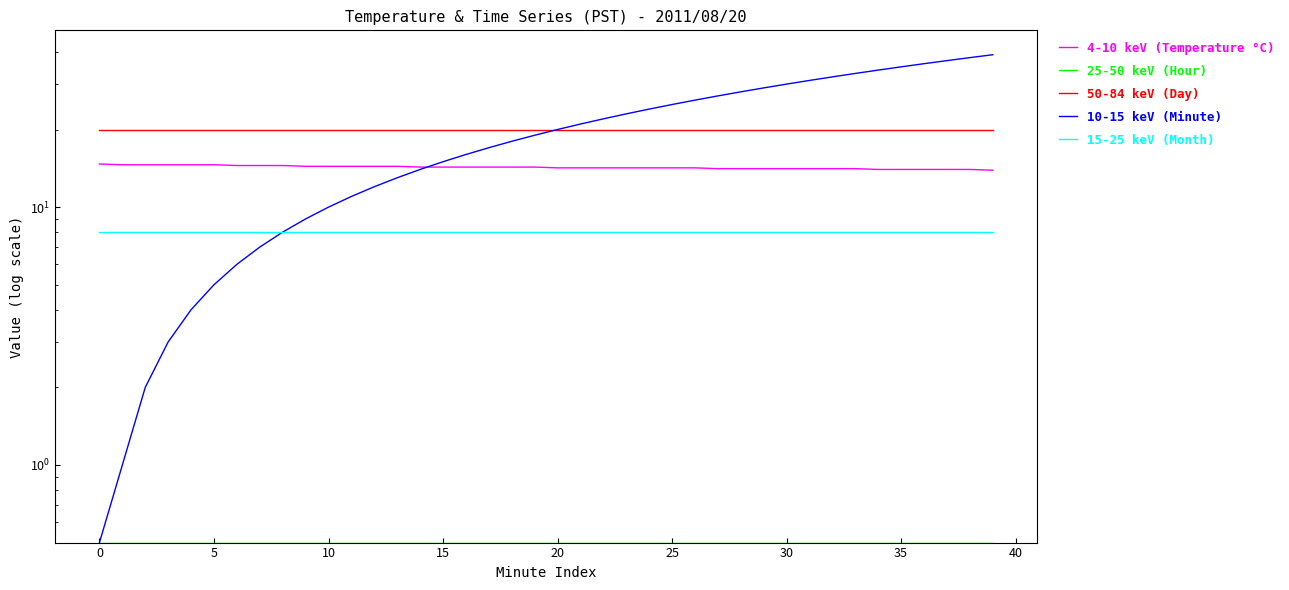

Reading left to right, transcribe all the data shown in this chart.

4-10 keV (Temperature °C): 14.7	14.6	14.6	14.6	14.6	14.6	14.5	14.5	14.5	14.4	14.4	14.4	14.4	14.4	14.3	14.3	14.3	14.3	14.3	14.3	14.2	14.2	14.2	14.2	14.2	14.2	14.2	14.1	14.1	14.1	14.1	14.1	14.1	14.1	14.0	14.0	14.0	14.0	14.0	13.9
25-50 keV (Hour): 0.5	0.5	0.5	0.5	0.5	0.5	0.5	0.5	0.5	0.5	0.5	0.5	0.5	0.5	0.5	0.5	0.5	0.5	0.5	0.5	0.5	0.5	0.5	0.5	0.5	0.5	0.5	0.5	0.5	0.5	0.5	0.5	0.5	0.5	0.5	0.5	0.5	0.5	0.5	0.5
50-84 keV (Day): 20.0	20.0	20.0	20.0	20.0	20.0	20.0	20.0	20.0	20.0	20.0	20.0	20.0	20.0	20.0	20.0	20.0	20.0	20.0	20.0	20.0	20.0	20.0	20.0	20.0	20.0	20.0	20.0	20.0	20.0	20.0	20.0	20.0	20.0	20.0	20.0	20.0	20.0	20.0	20.0
10-15 keV (Minute): 0.5	1.0	2.0	3.0	4.0	5.0	6.0	7.0	8.0	9.0	10.0	11.0	12.0	13.0	14.0	15.0	16.0	17.0	18.0	19.0	20.0	21.0	22.0	23.0	24.0	25.0	26.0	27.0	28.0	29.0	30.0	31.0	32.0	33.0	34.0	35.0	36.0	37.0	38.0	39.0
15-25 keV (Month): 8.0	8.0	8.0	8.0	8.0	8.0	8.0	8.0	8.0	8.0	8.0	8.0	8.0	8.0	8.0	8.0	8.0	8.0	8.0	8.0	8.0	8.0	8.0	8.0	8.0	8.0	8.0	8.0	8.0	8.0	8.0	8.0	8.0	8.0	8.0	8.0	8.0	8.0	8.0	8.0